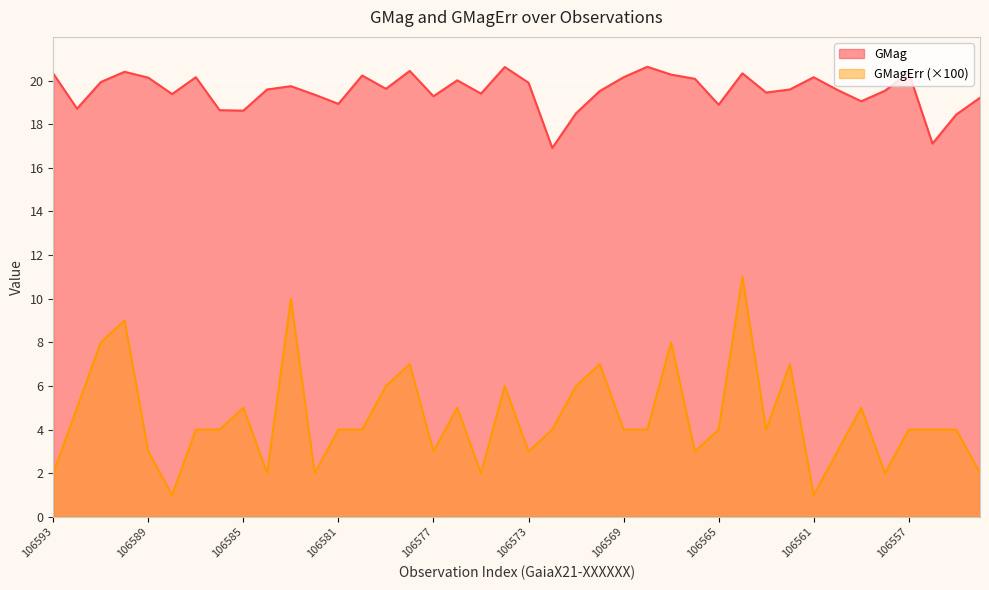

What is the minimum value shown in the chart?

1.0